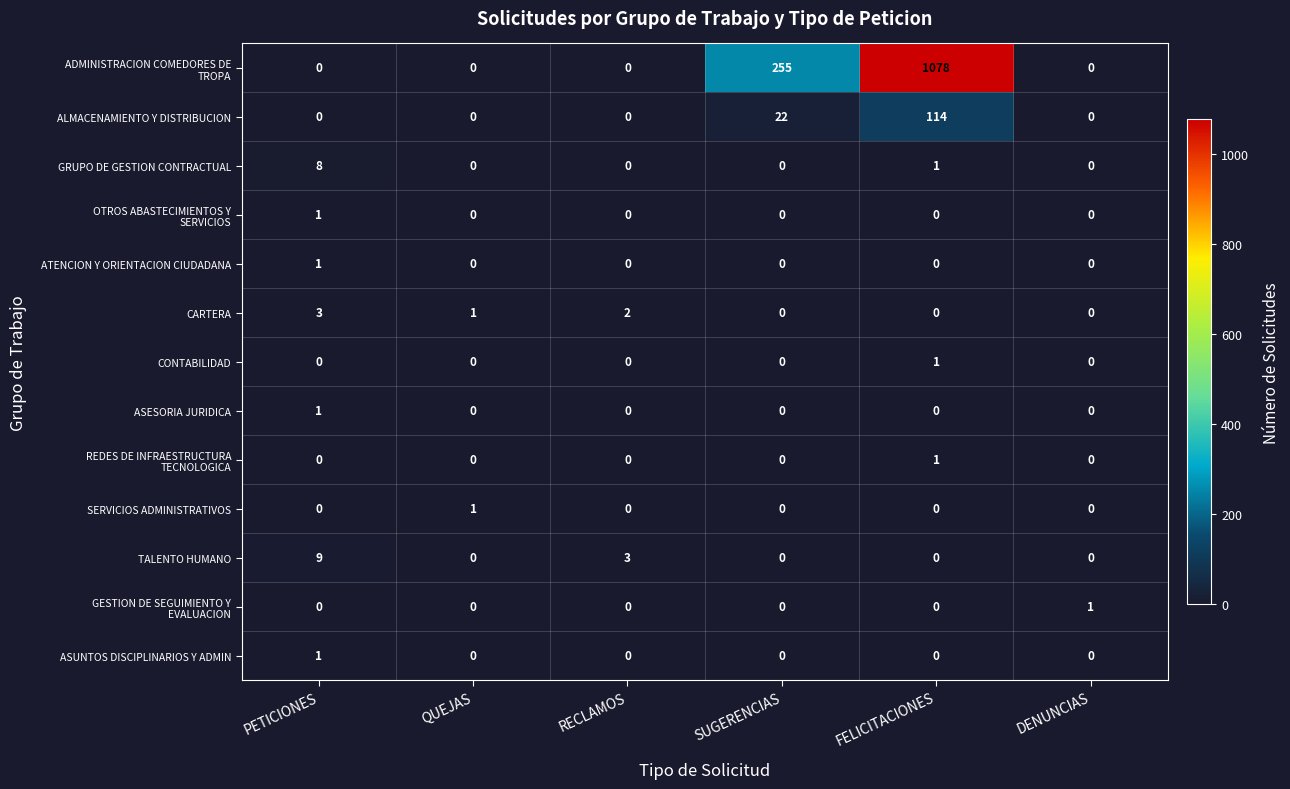

What is the total value across all series at SUGERENCIAS?

277